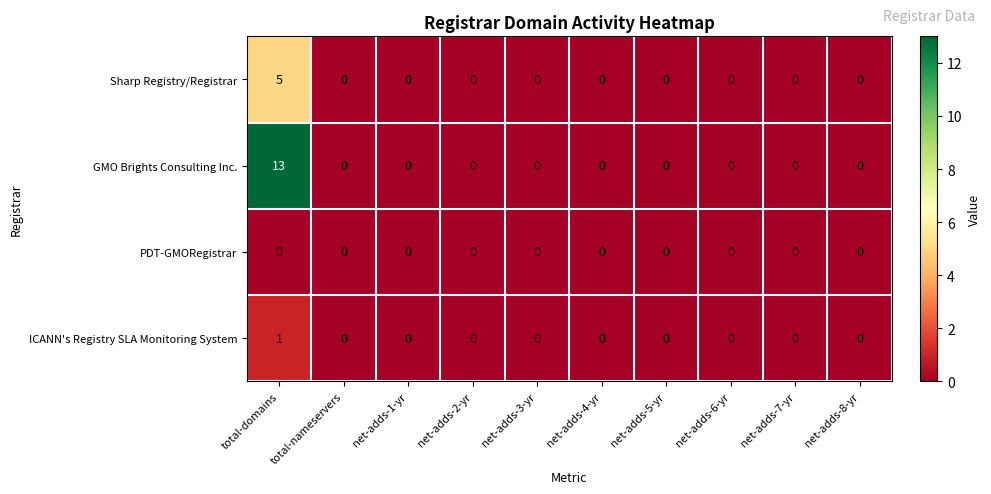

What is the sum of the GMO Brights Consulting Inc. values at total-domains and net-adds-8-yr?

13